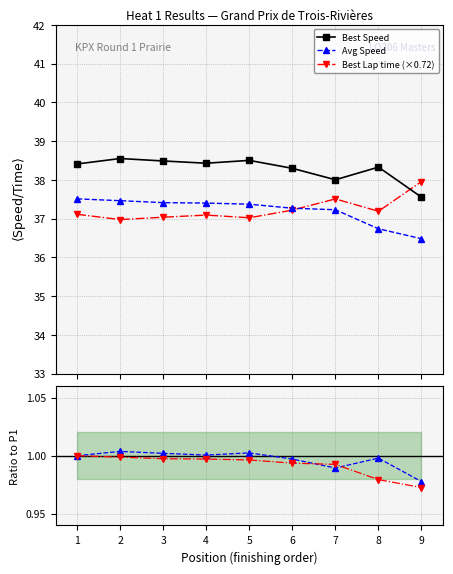

True or false: Avg Speed ratio and Best Speed intersect in this chart.

False